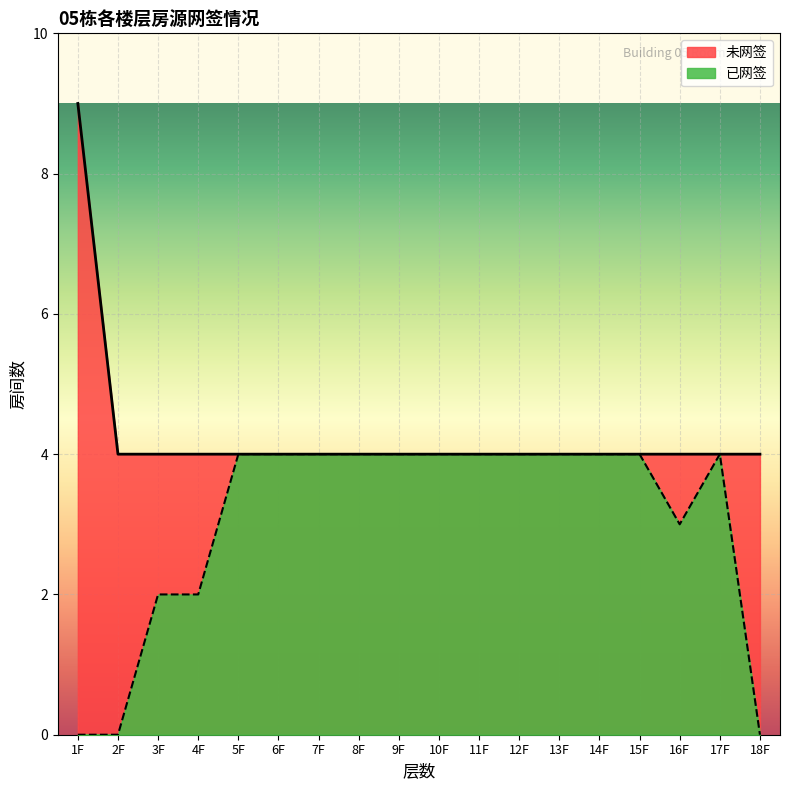

What is the highest value of the 已网签 series?

4